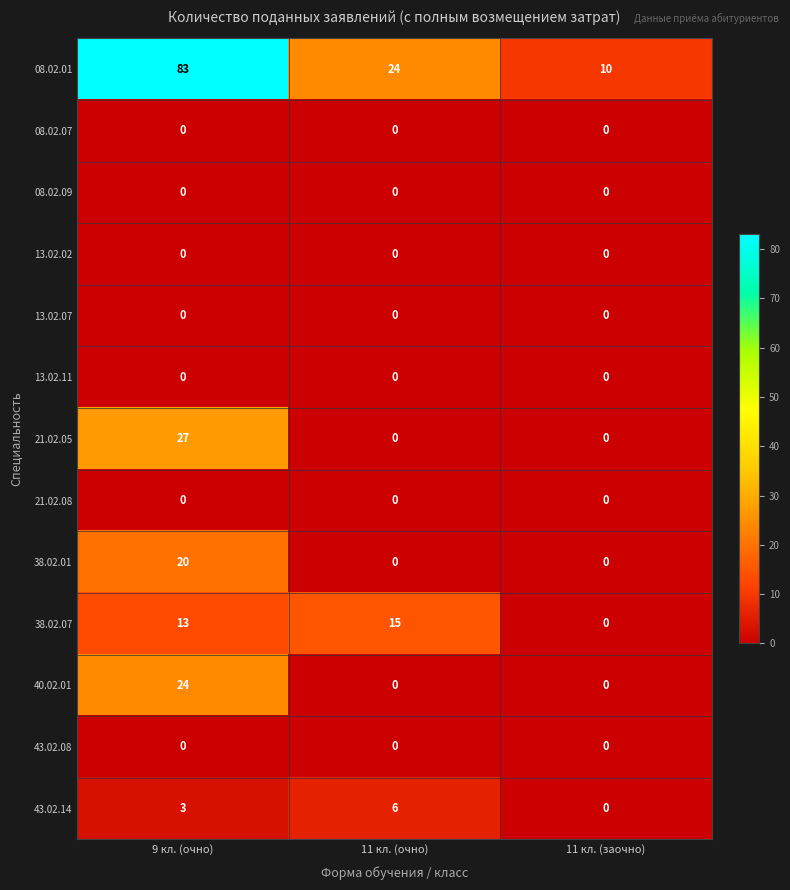

Rank the categories by 08.02.01 value from lowest to highest.

11 кл. (заочно), 11 кл. (очно), 9 кл. (очно)